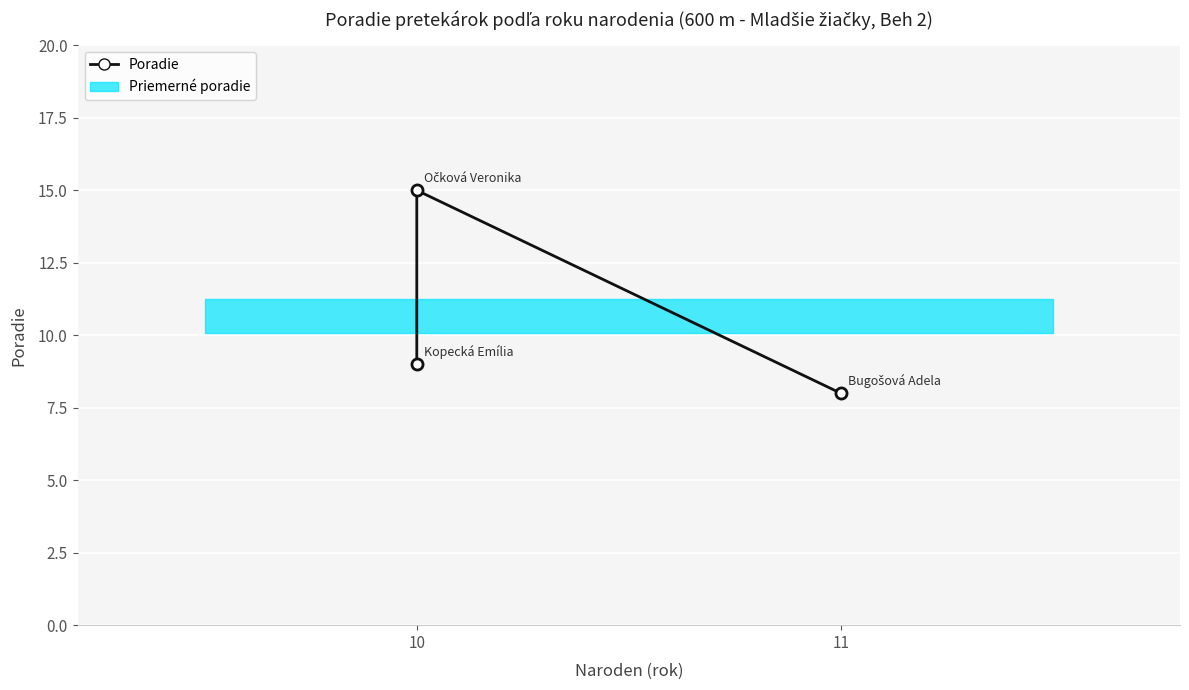

What is the change in value from 10 to 11?

-1